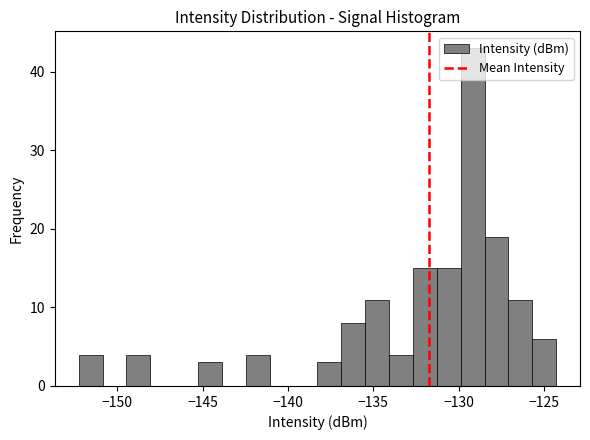

Read against the x-axis, roughly where is the centre of the tallest bar?

-129.0